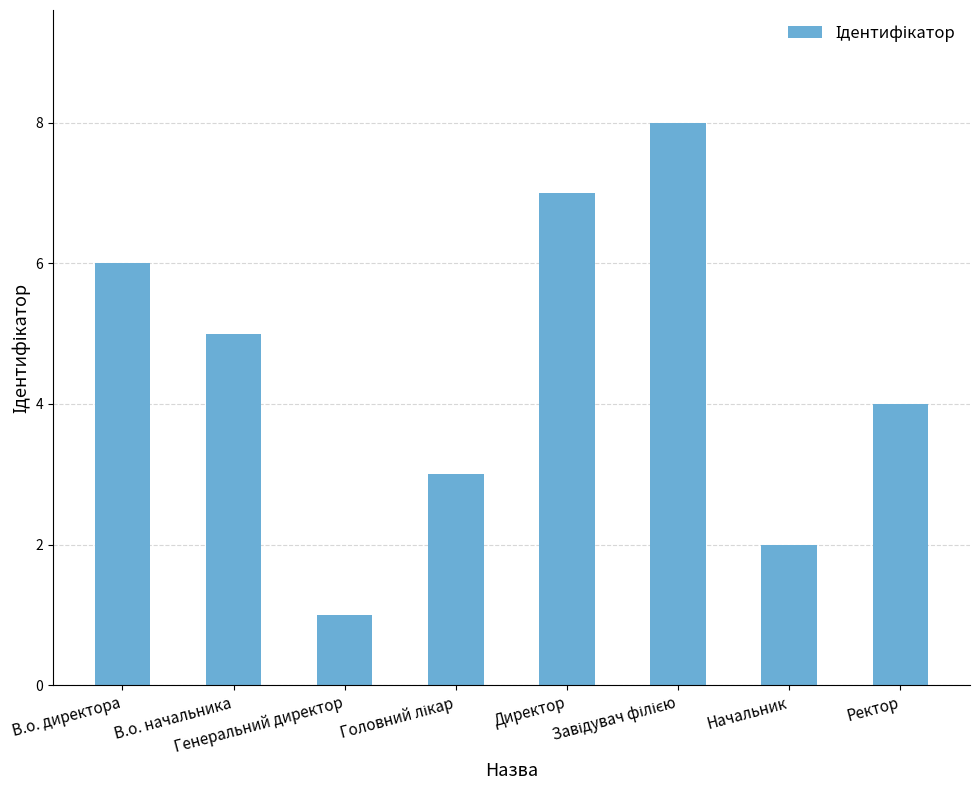

Are the bars grouped side by side (vs. stacked)?

No